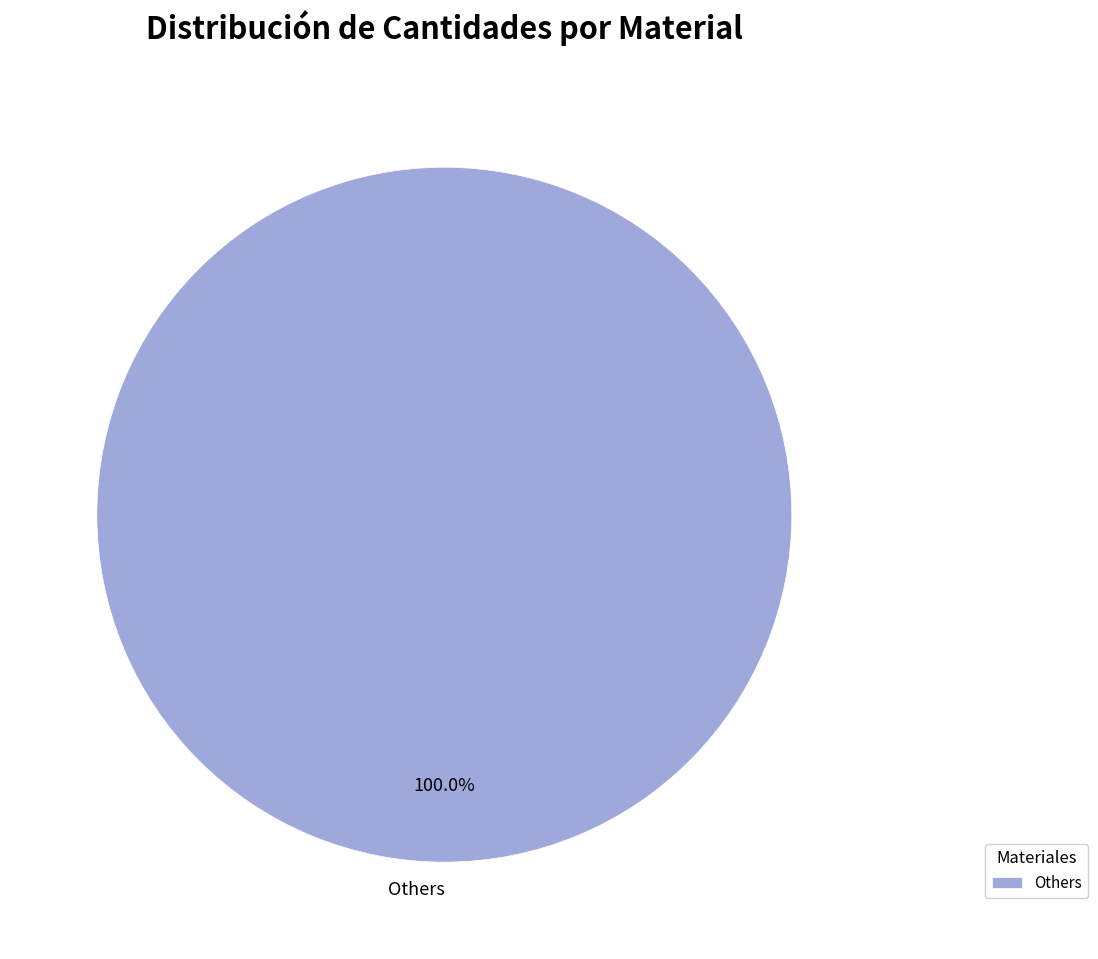

Is there a majority slice in this chart?

Yes